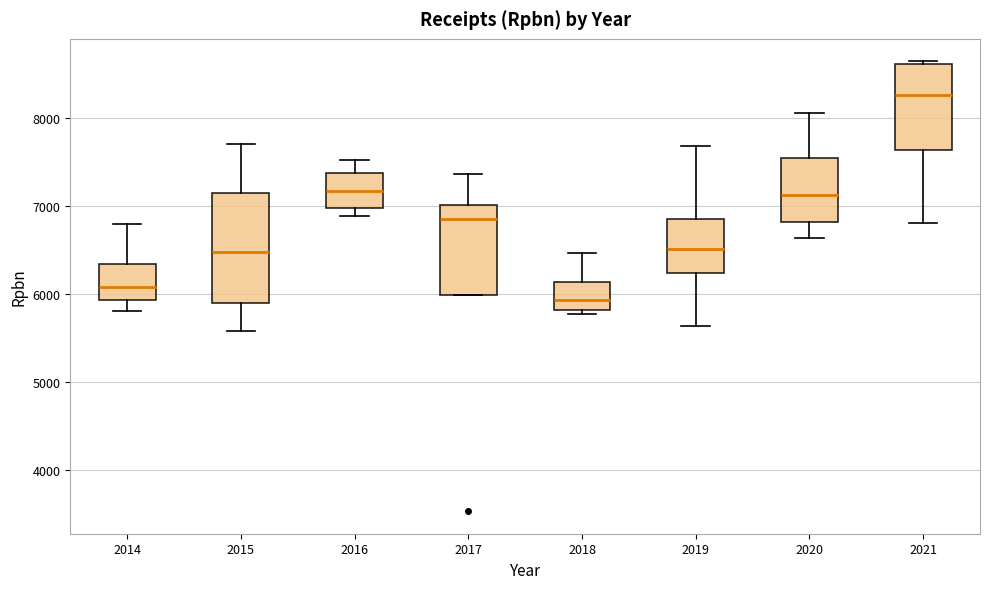

Reading left to right, transcribe this box plot: for each box, give where its median line is, the range the box spans, and where its two whiskers end, as read against the y-axis. The values are not printed on the chart, so give them approximately, as read against the axis.

2014: median 6100, box 5900 to 6300, whiskers 5800 to 6800
2015: median 6500, box 5900 to 7100, whiskers 5600 to 7700
2016: median 7200, box 7000 to 7400, whiskers 6900 to 7500
2017: median 6900, box 6000 to 7000, whiskers 6000 to 7400
2018: median 5900, box 5800 to 6100, whiskers 5800 (just below the box's lower edge) to 6500
2019: median 6500, box 6200 to 6800, whiskers 5600 to 7700
2020: median 7100, box 6800 to 7500, whiskers 6600 to 8100
2021: median 8300, box 7600 to 8600, whiskers 6800 to 8600 (just above the box's upper edge)